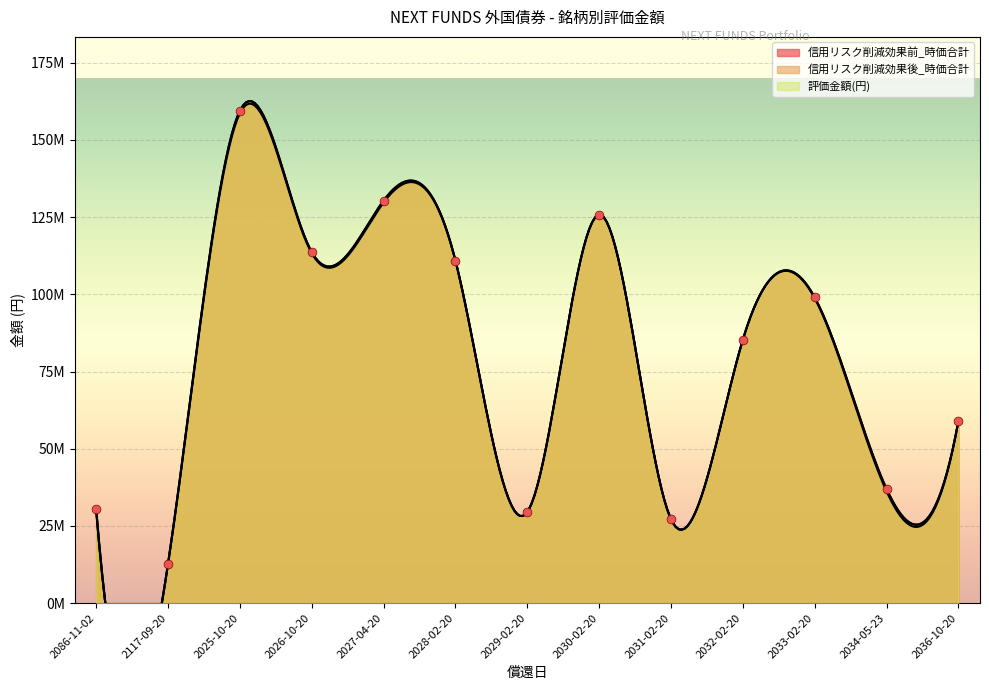

Is the value of 信用リスク削減効果前_時価合計 at 2032-02-20 greater than the value of 信用リスク削減効果後_時価合計 at 2117-09-20?

Yes